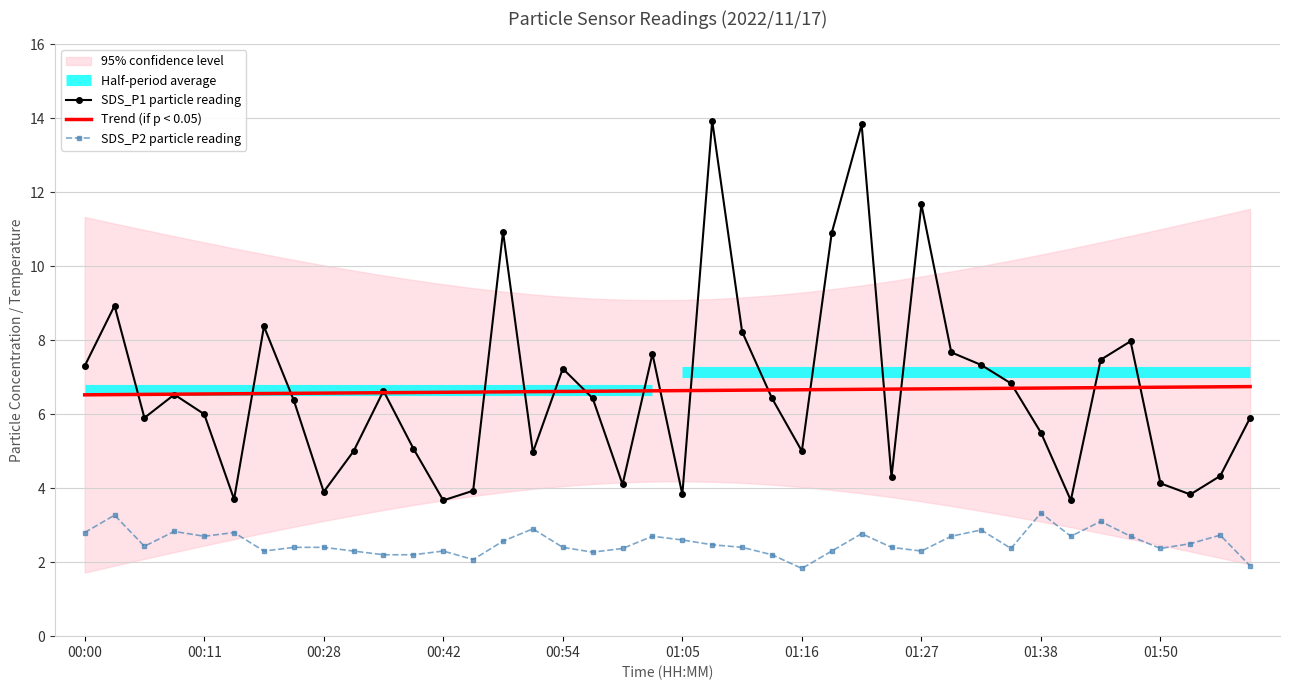

How many data points does each series have?

40